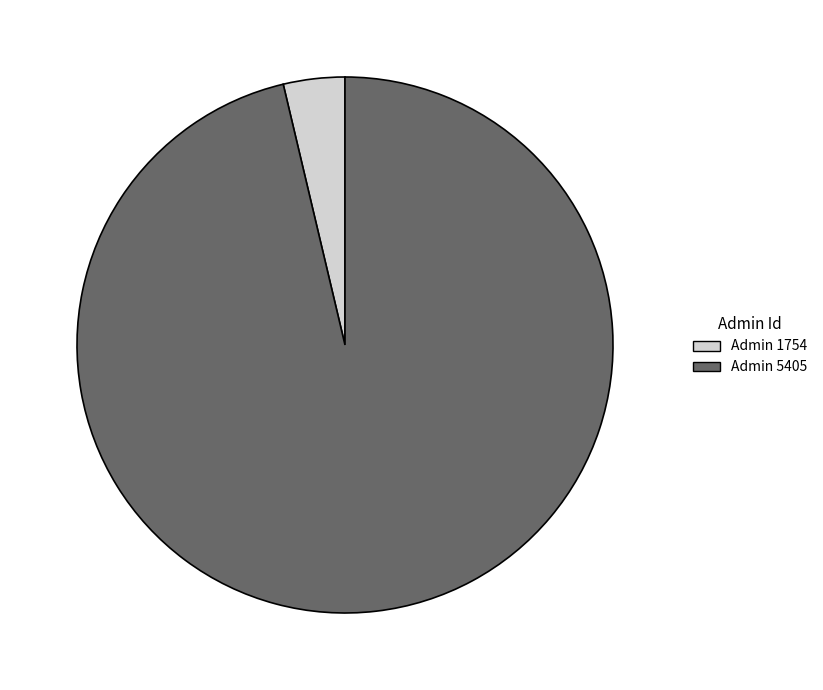

Is there any slice that represents more than half of the pie?

Yes